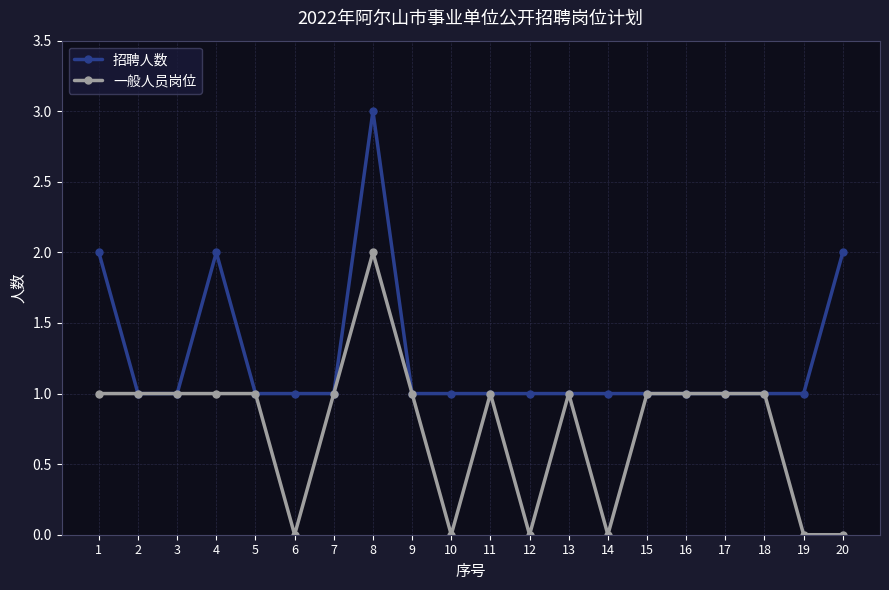

What is the highest value of the 招聘人数 series?

3